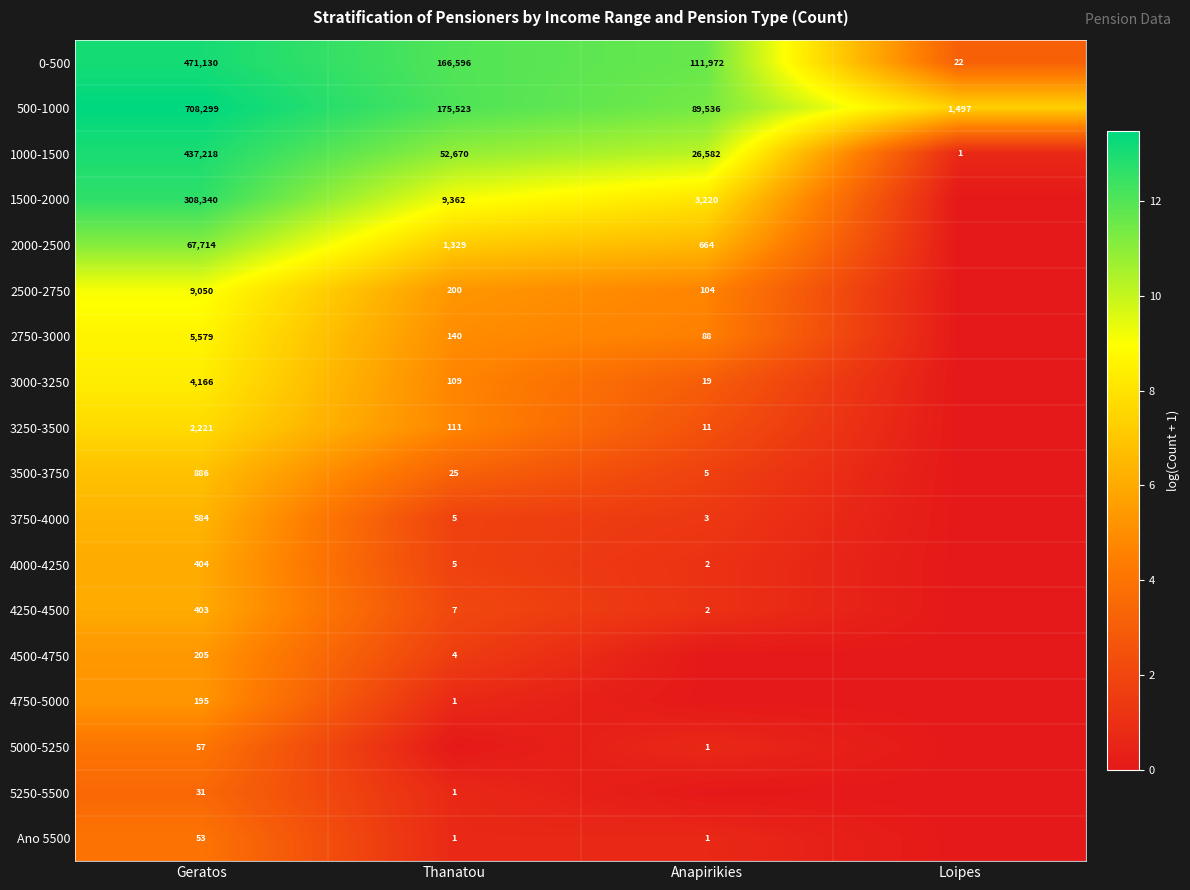

Which category has the lowest value in the 1000-1500 series?

Loipes